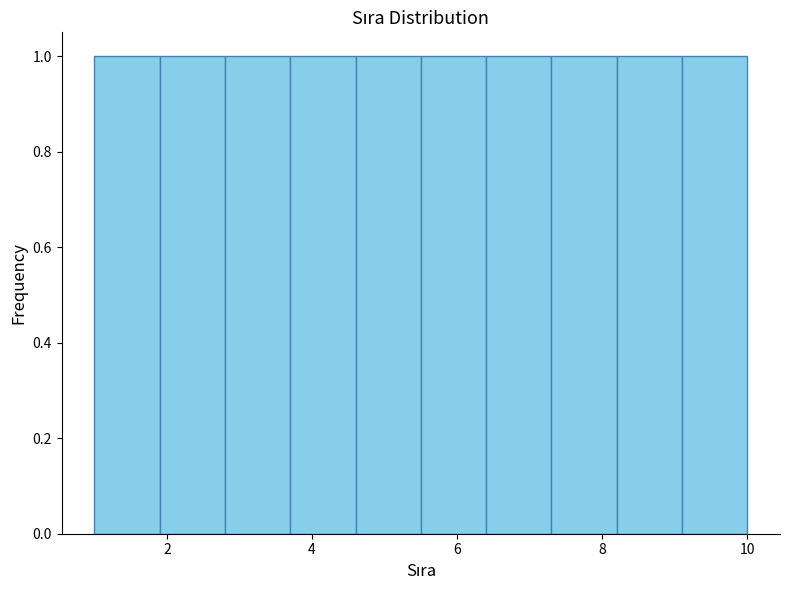

How tall is the bar that spans 6.4 to 7.3 on the x-axis? Neither the bar edges nor the heights are printed on the chart, so give them approximately, as read against the axes.

1